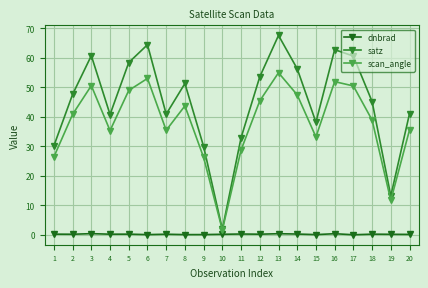

What is the sum of all satz values?

898.4